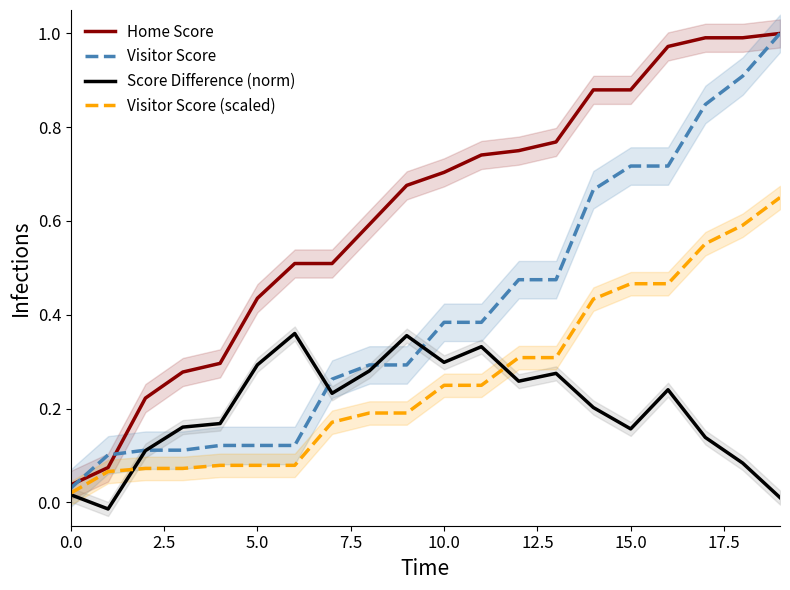

At which category does the chart reach its peak across all series?

19